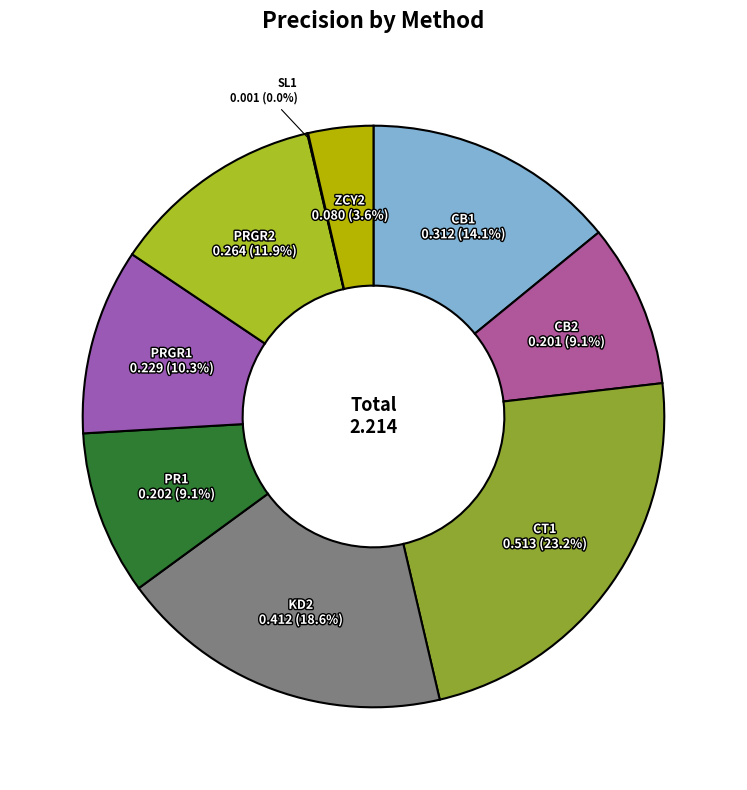

What is the total percentage of CB2 and CB1?

23.2%